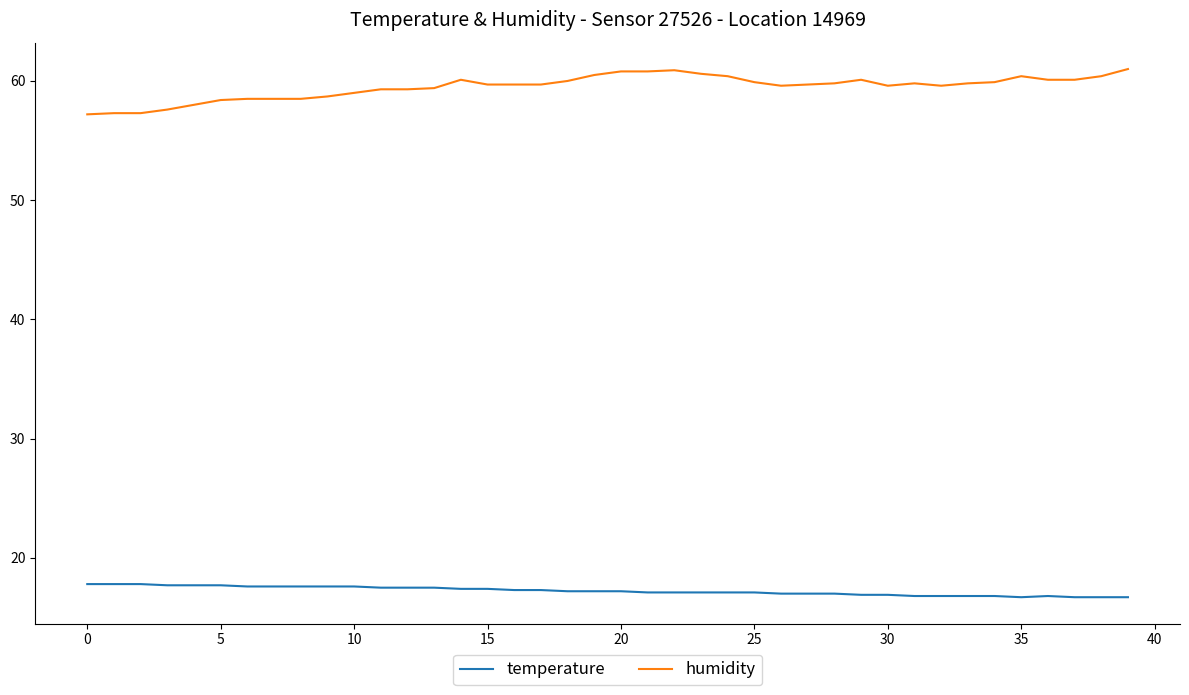

List the series in order of their peak value, lowest first.

temperature, humidity